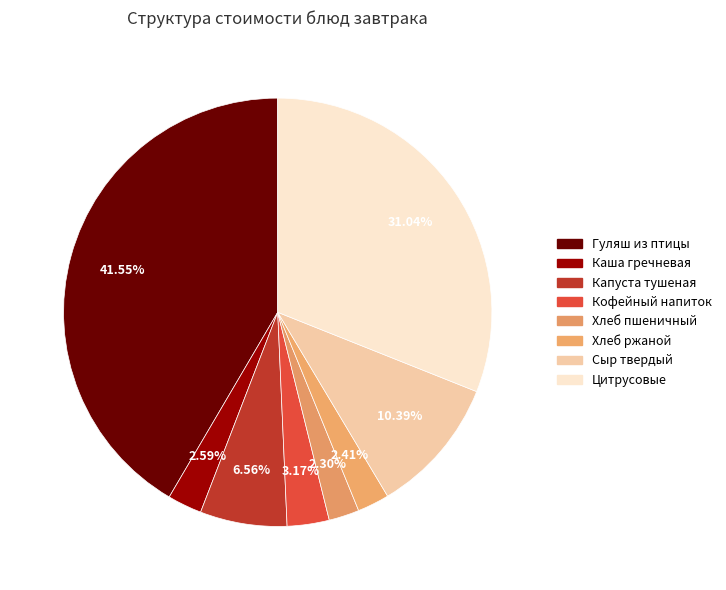

Count the number of slices in the pie.

8